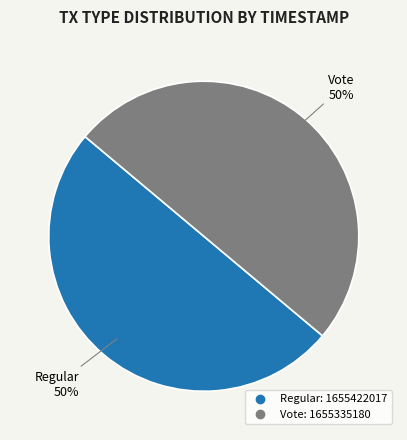

Is the sum of Regular and Vote greater than half?

Yes